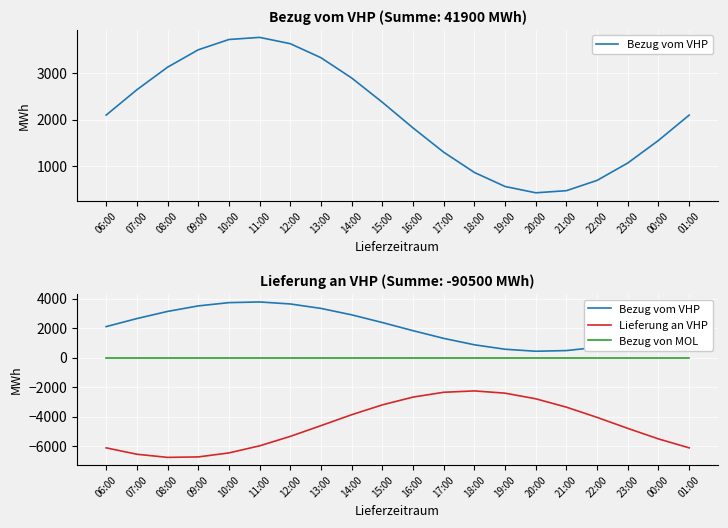

Rank the series at 16:00 from lowest to highest value.

Lieferung an VHP, Bezug von MOL, Bezug vom VHP